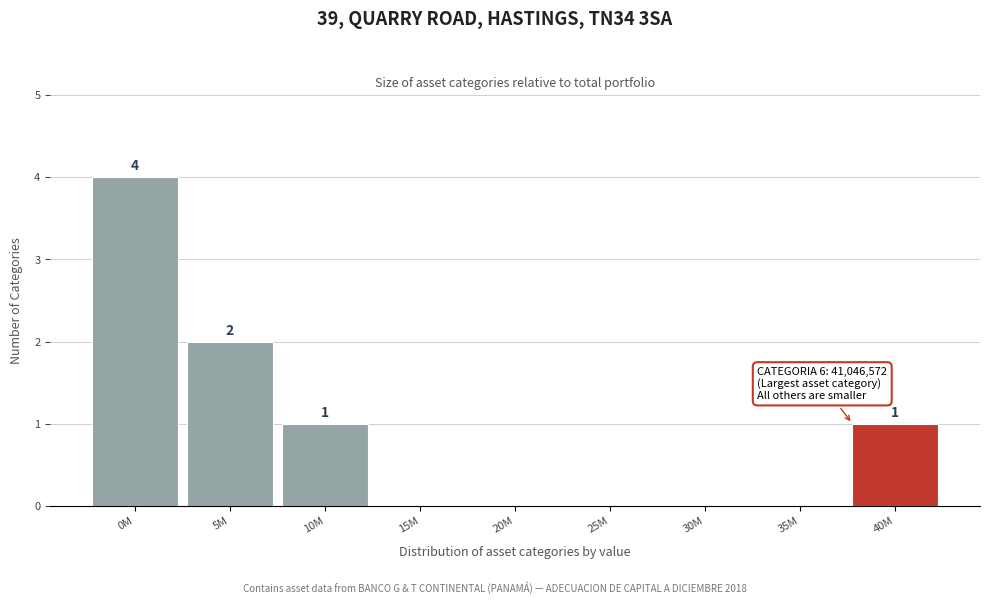

Reading left to right, transcribe all the data shown in this chart.

0M=4	5M=2	10M=1	15M=0	20M=0	25M=0	30M=0	35M=0	40M=1